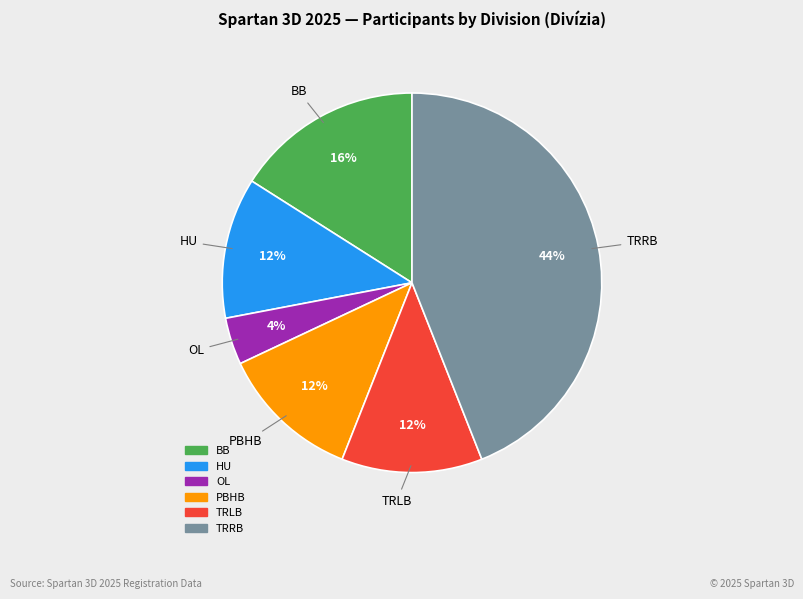

Does any single category account for the majority?

No